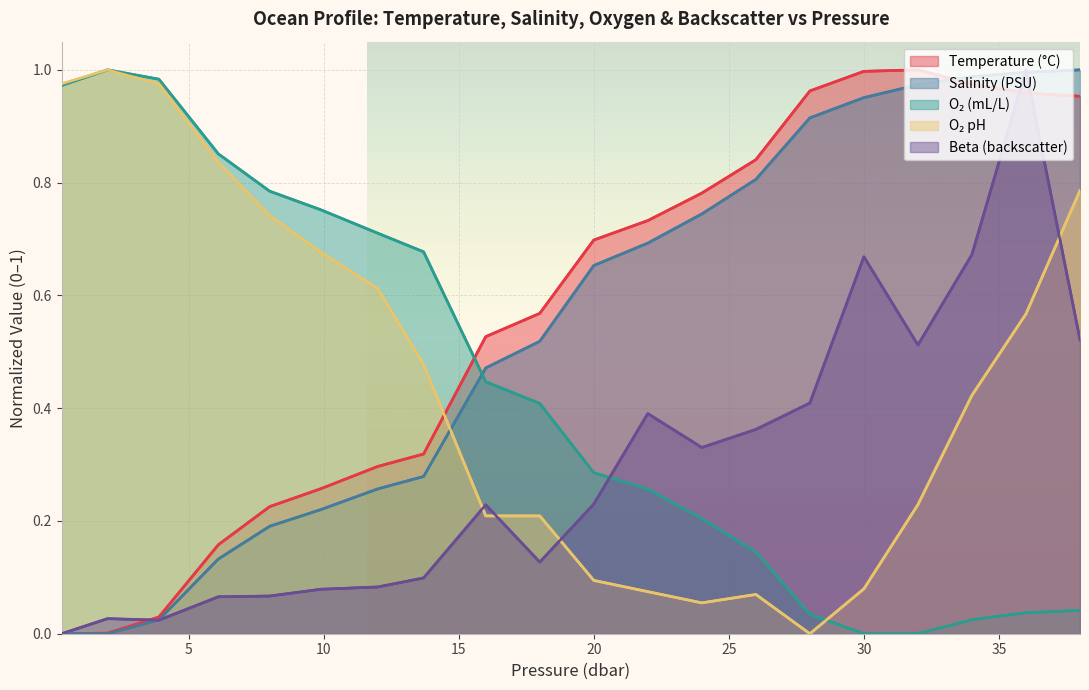

True or false: o2_t has a value of 0.9 at 6.1.

True